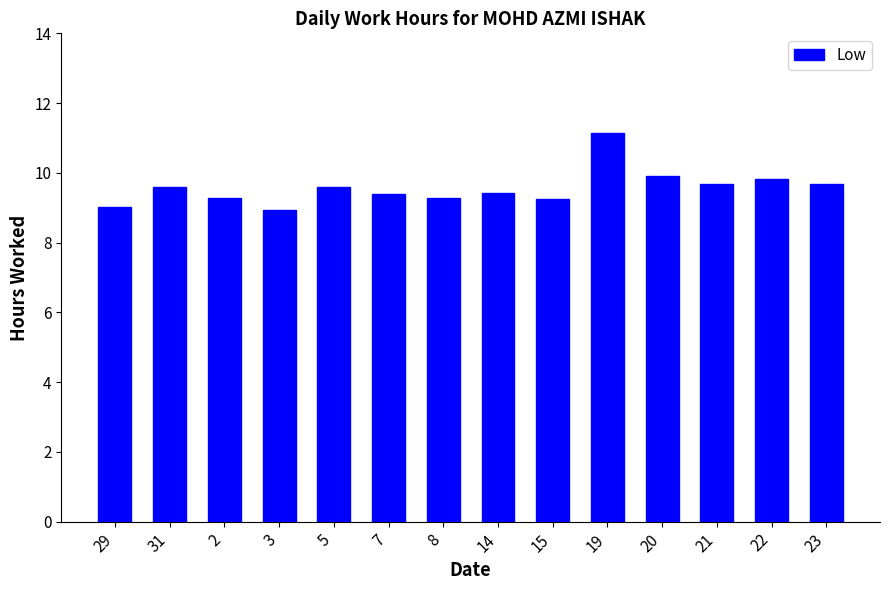

What is the approximate value at 20?

9.9